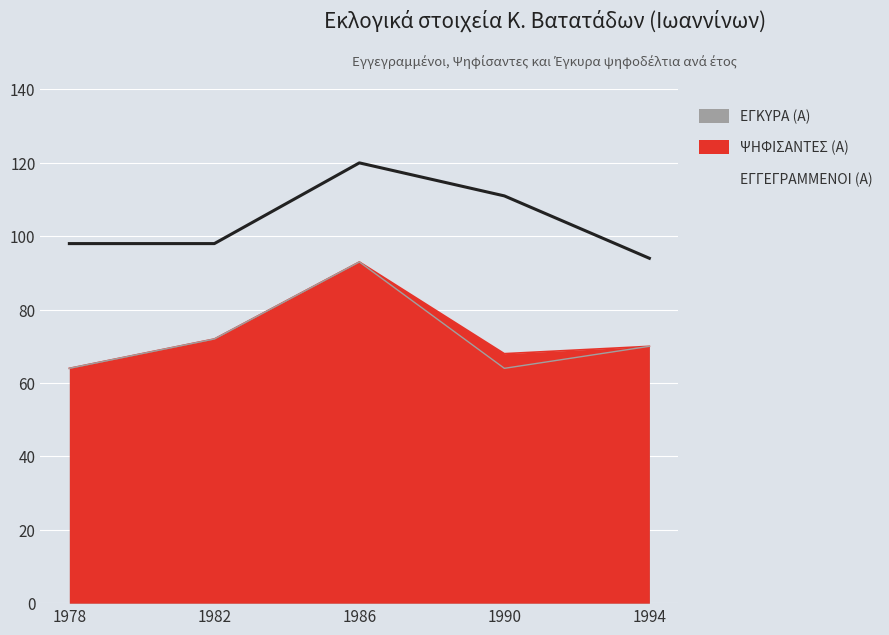

Does the chart display data point markers on the line(s)?

No